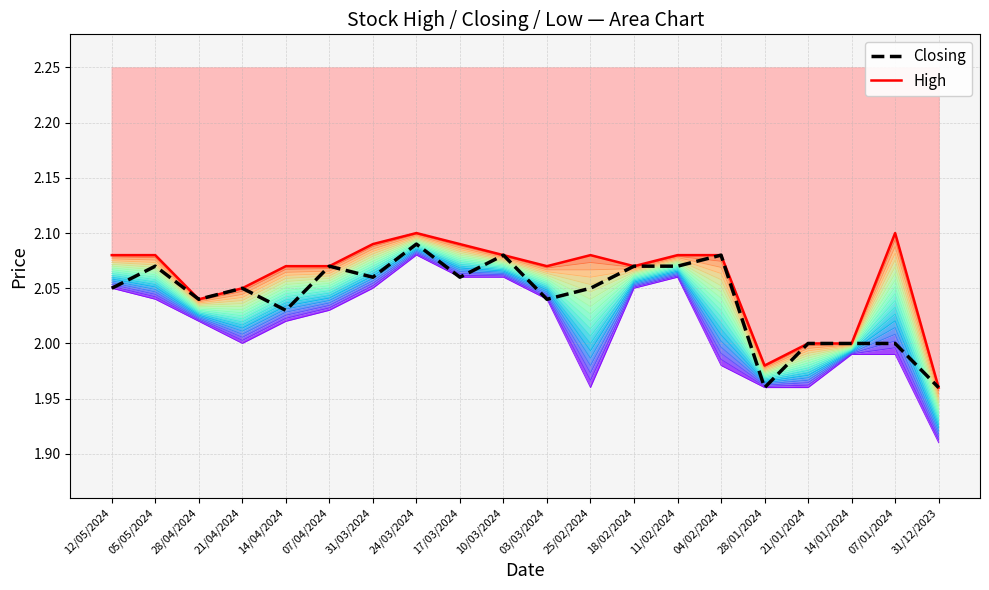

Which series has the widest spread of values?

Low